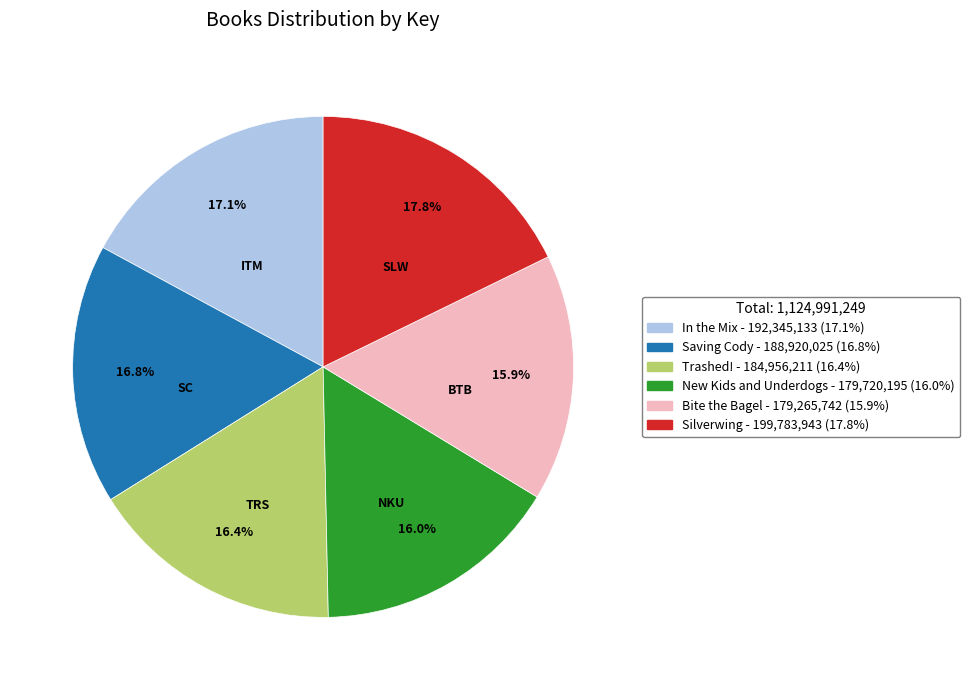

To the nearest percent, what is the difference between the largest and smallest slice percentages?

2%